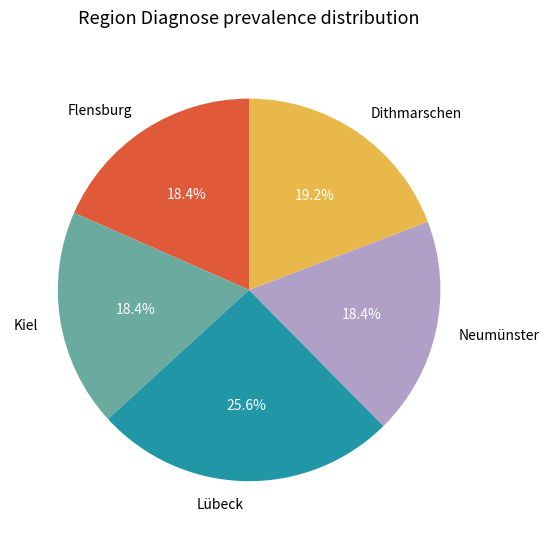

What is the ratio of the value at Lübeck to the value at Neumünster?

1.4